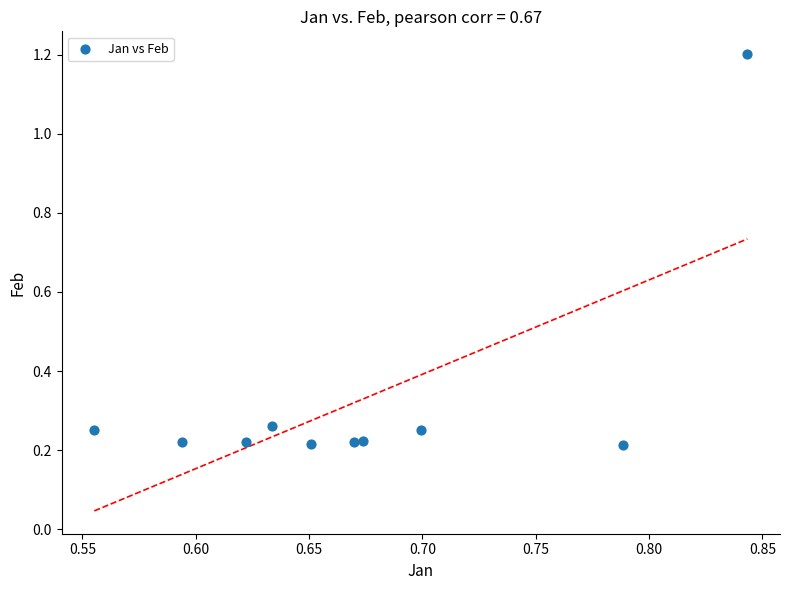

What is the average X value?

0.7